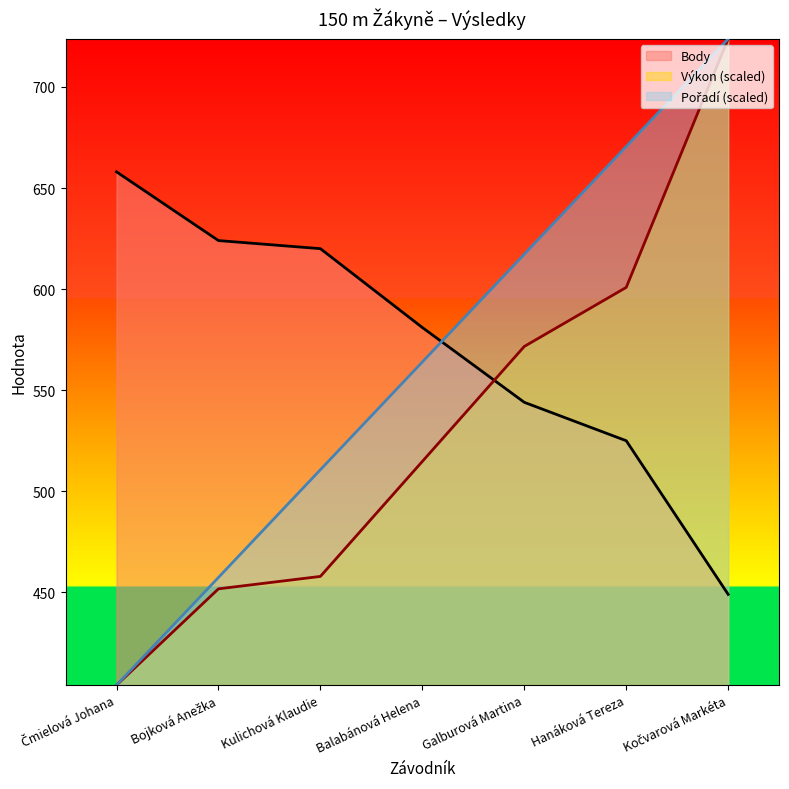

Rank the series by their maximum value, from lowest to highest.

Body, Pořadí, Výkon